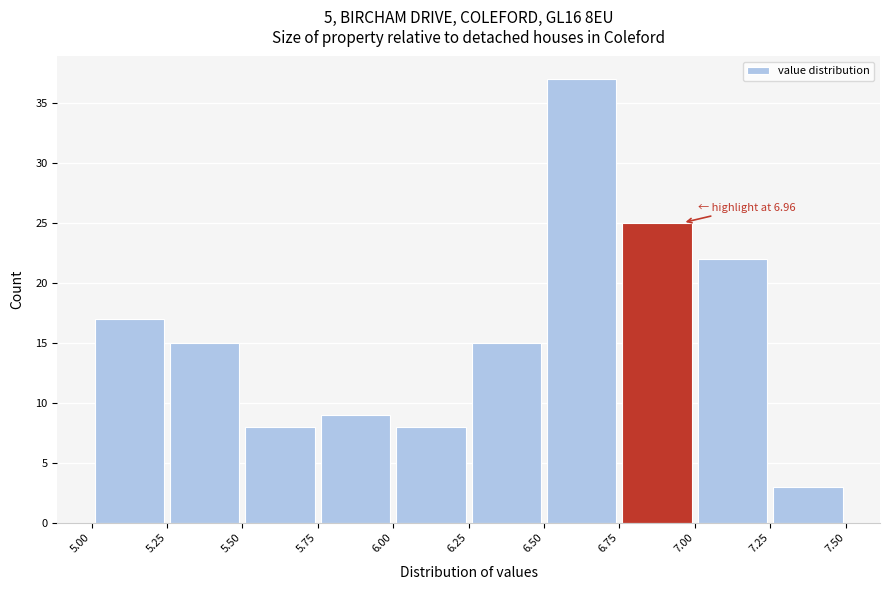

Over which range of the x-axis is the bar tallest?

6.50 to 6.75